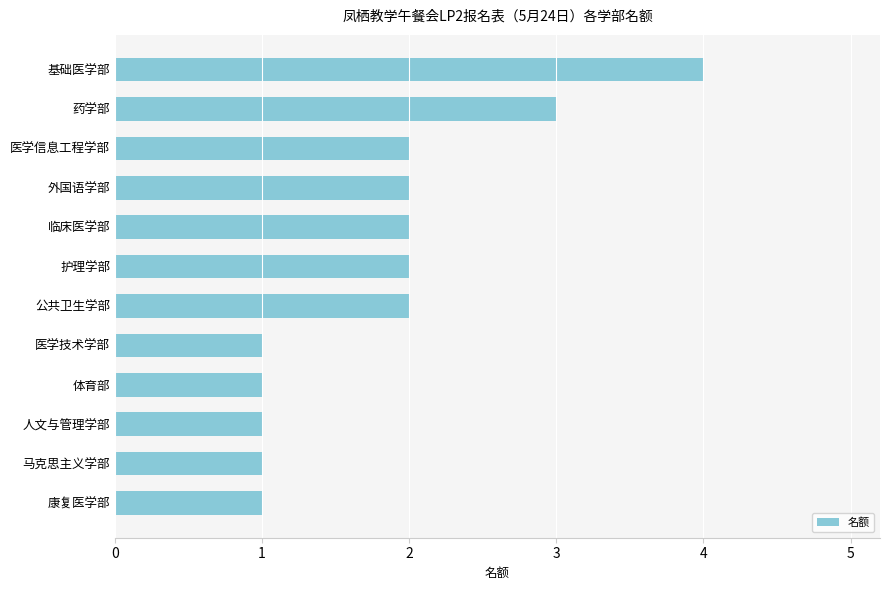

How many values are below 2?

5